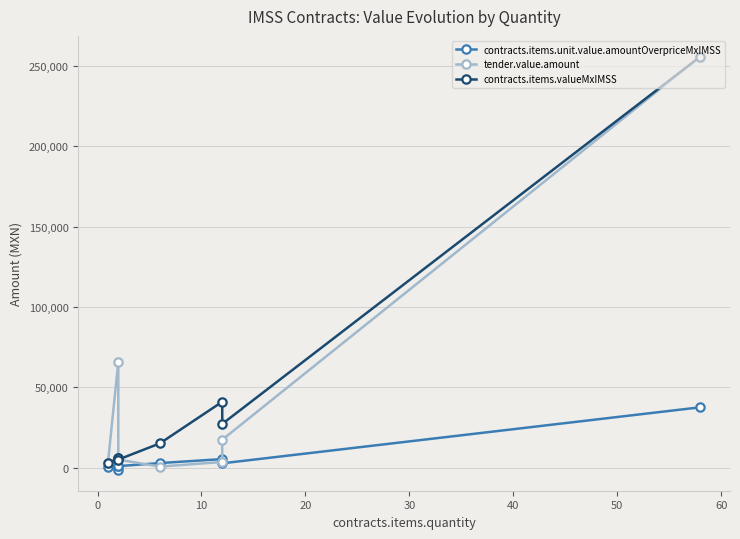

What is the average value of the contracts.items.unit.value.amountOverpriceMxIMSS series?

6150.7